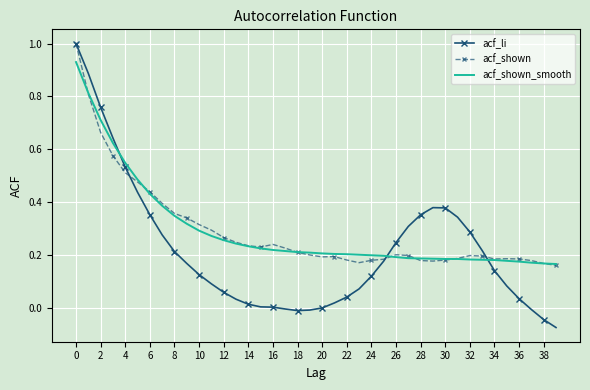

Which series has the widest spread of values?

acf_li